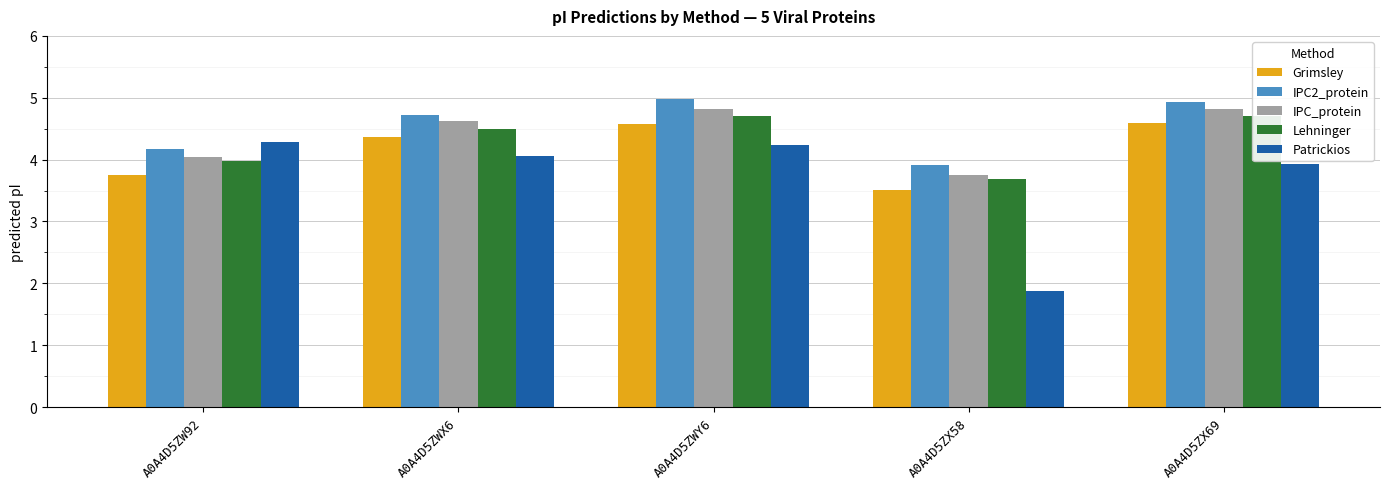

List the series in order of their peak value, highest first.

IPC2_protein, IPC_protein, Lehninger, Grimsley, Patrickios